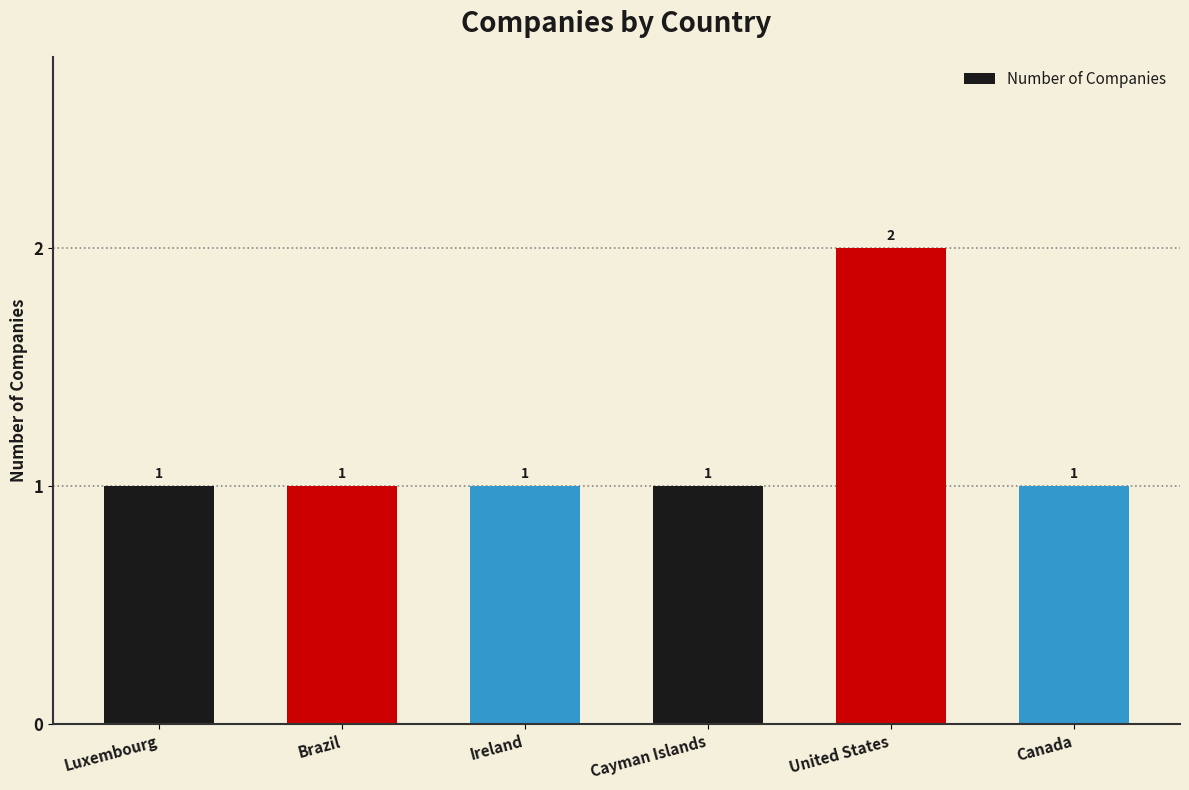

Count the number of data series in this chart.

1